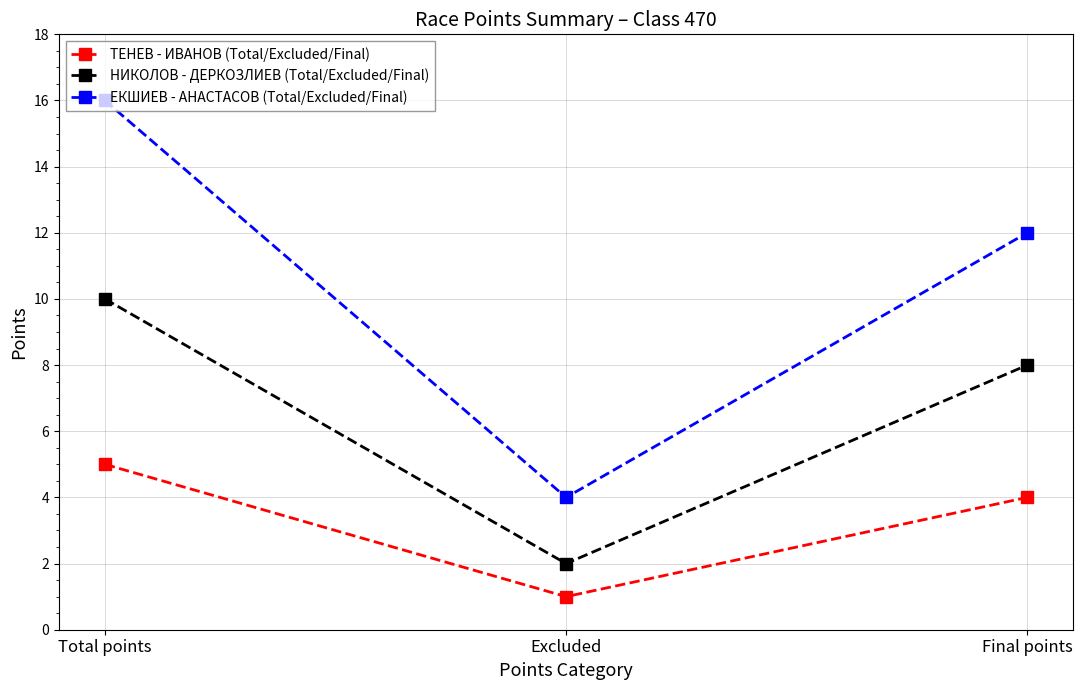

Which series has the largest total across all categories?

ЕКШИЕВ - АНАСТАСОВ (Total/Excluded/Final)